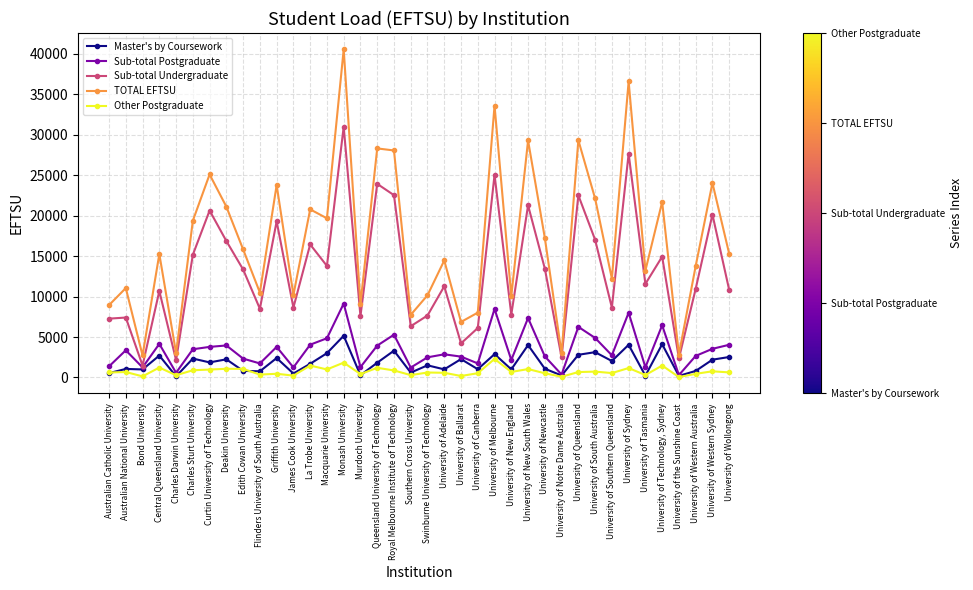

Where is TOTAL EFTSU nearest to the value 21636?

University of Technology, Sydney